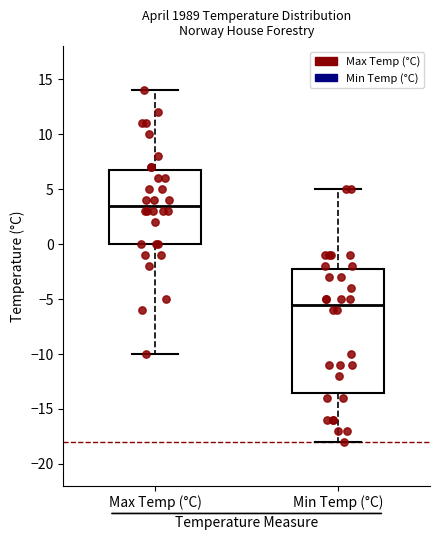

Which box is the tallest, from its lower edge to its upper edge?

Min Temp (°C)